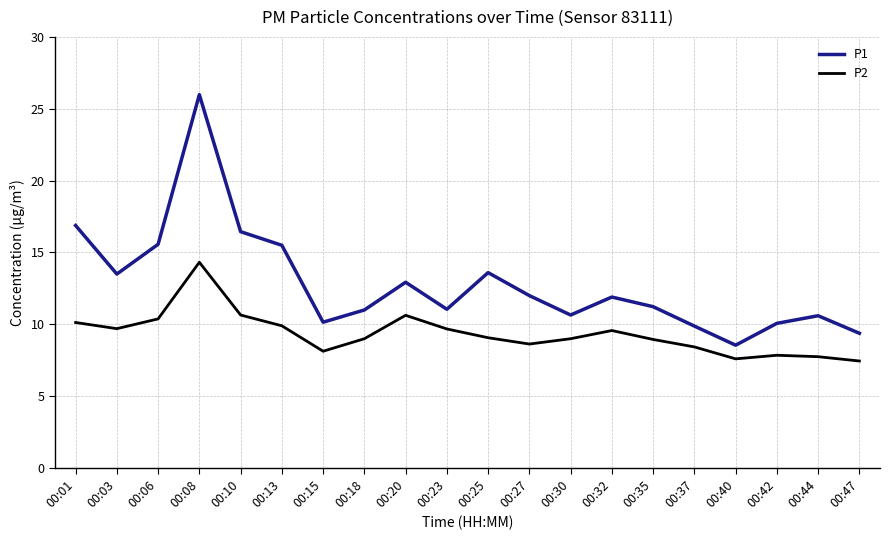

Which category has the highest value in the P2 series?

00:08